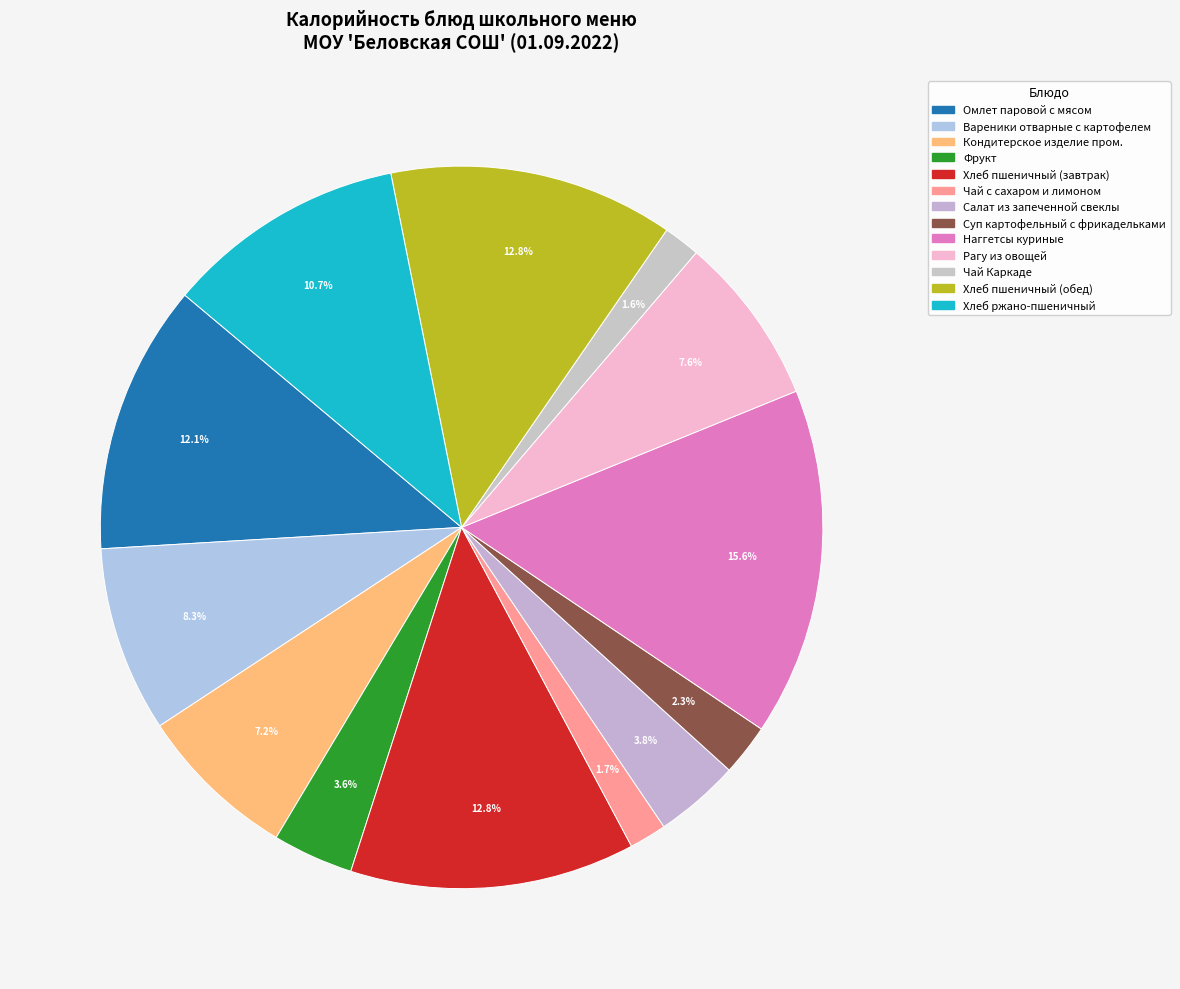

How many segments does this pie chart have?

13